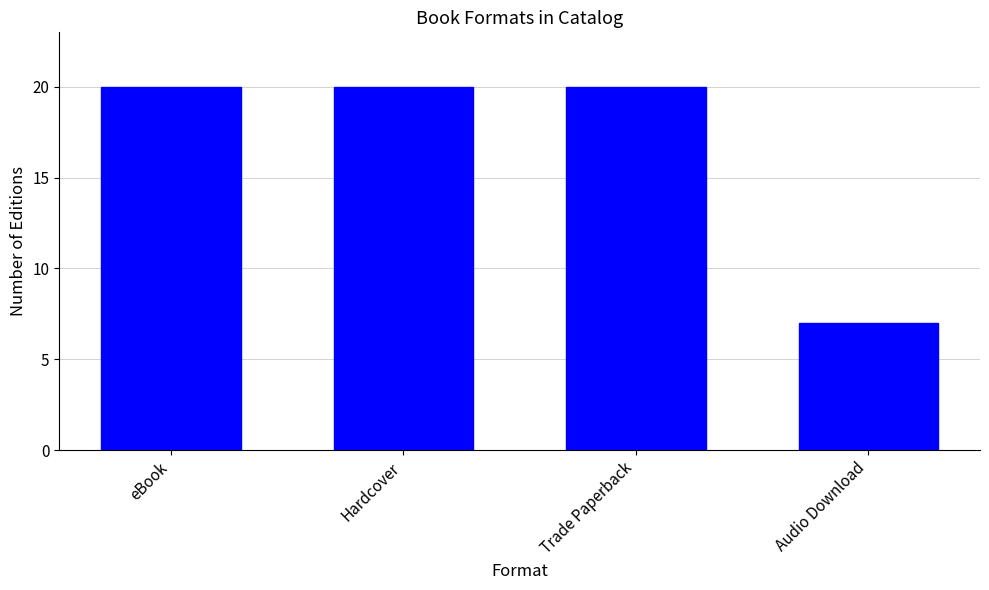

Which label corresponds to the smallest value in the chart?

Audio Download